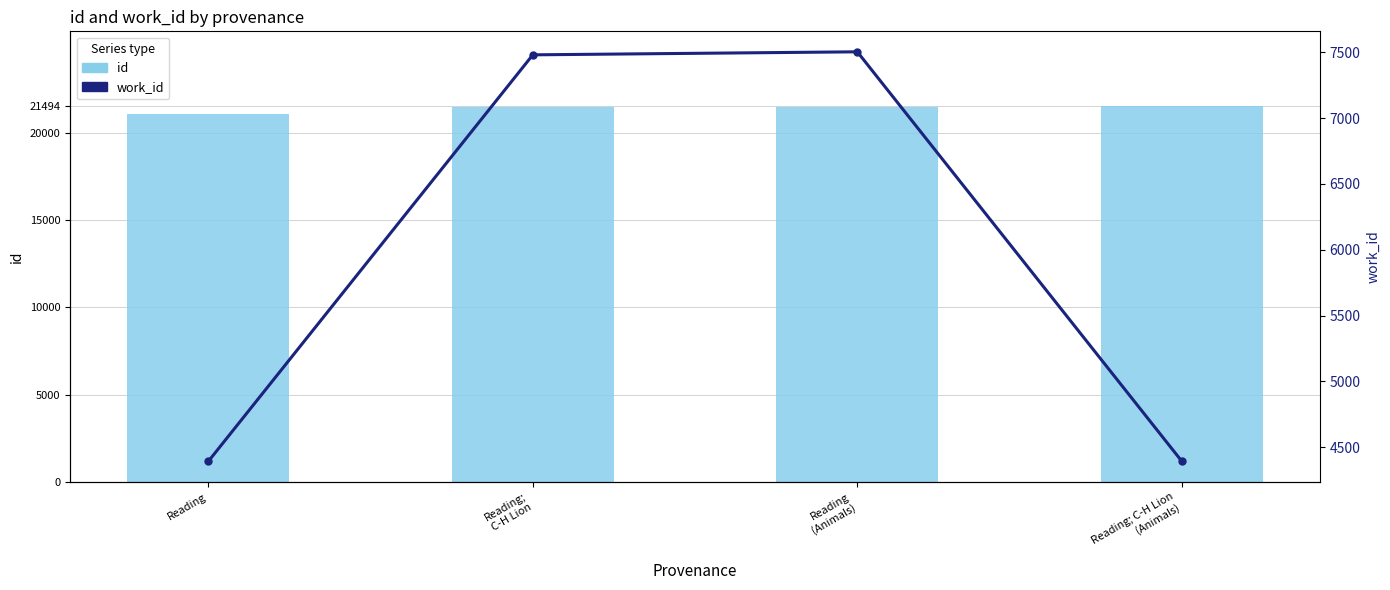

Is the value of work_id at Reading; C-H Lion
(Animals) greater than the value of id at Reading; C-H Lion
(Animals)?

No